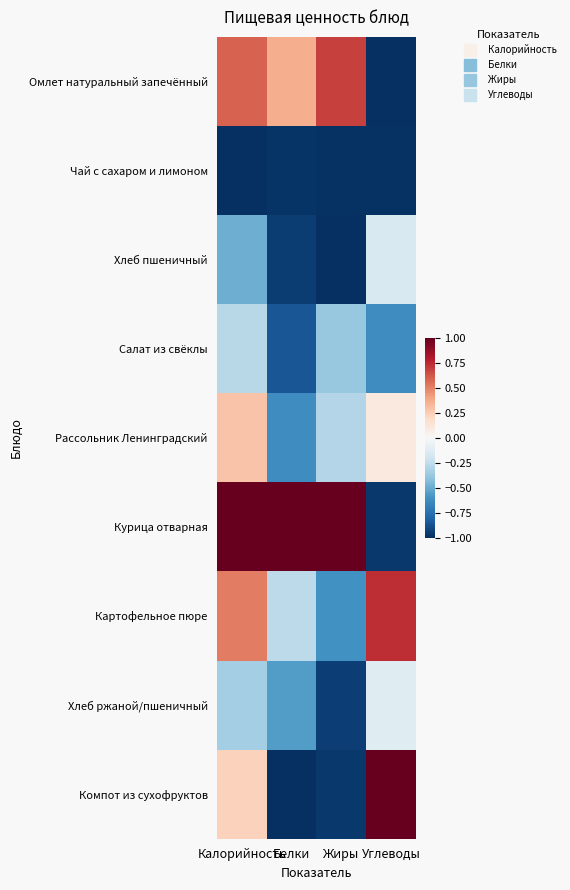

Between Жиры and Калорийность, which is larger?

Жиры